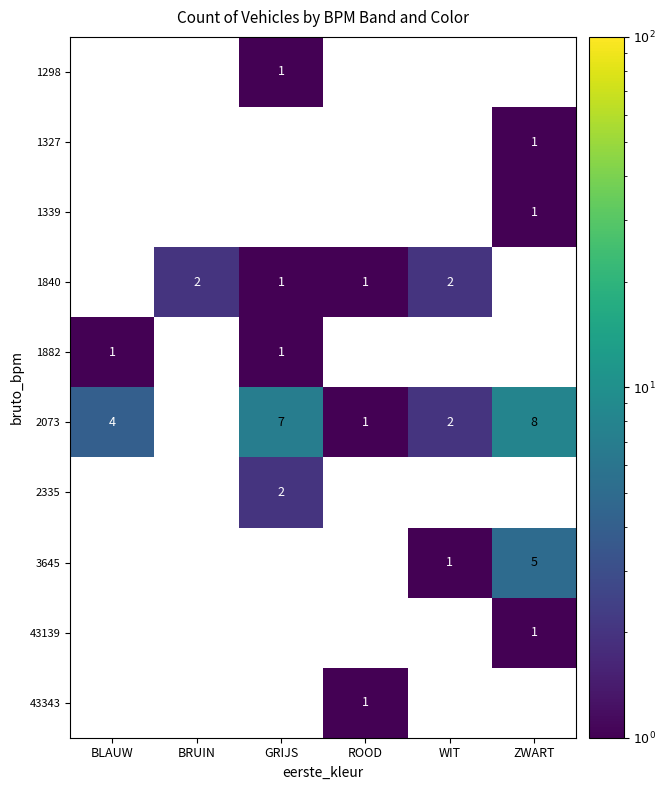

The value of 1840 at GRIJS is 0. True or false?

False